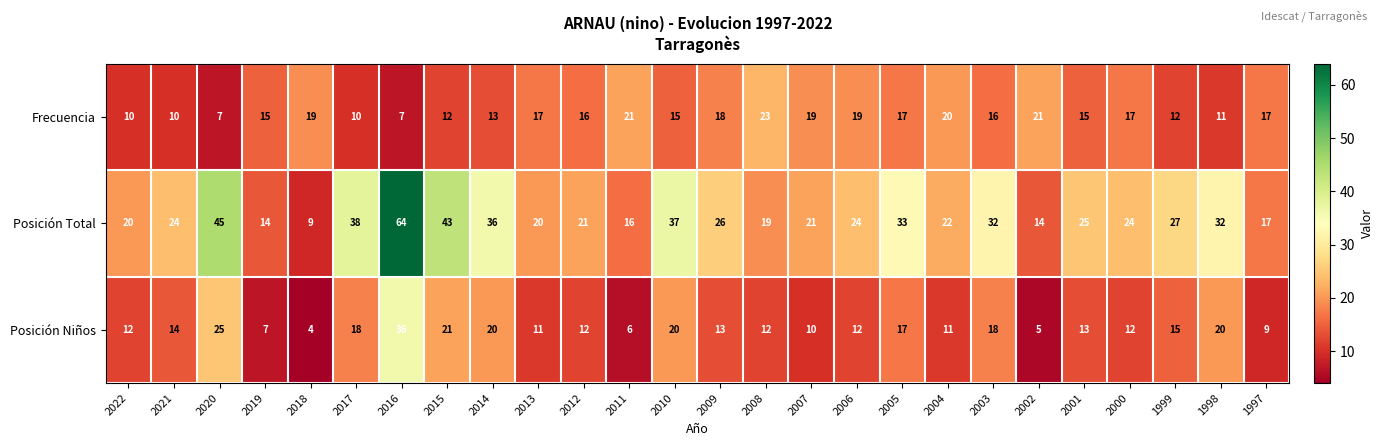

The value of Posición Niños at 2005 is 4. True or false?

False